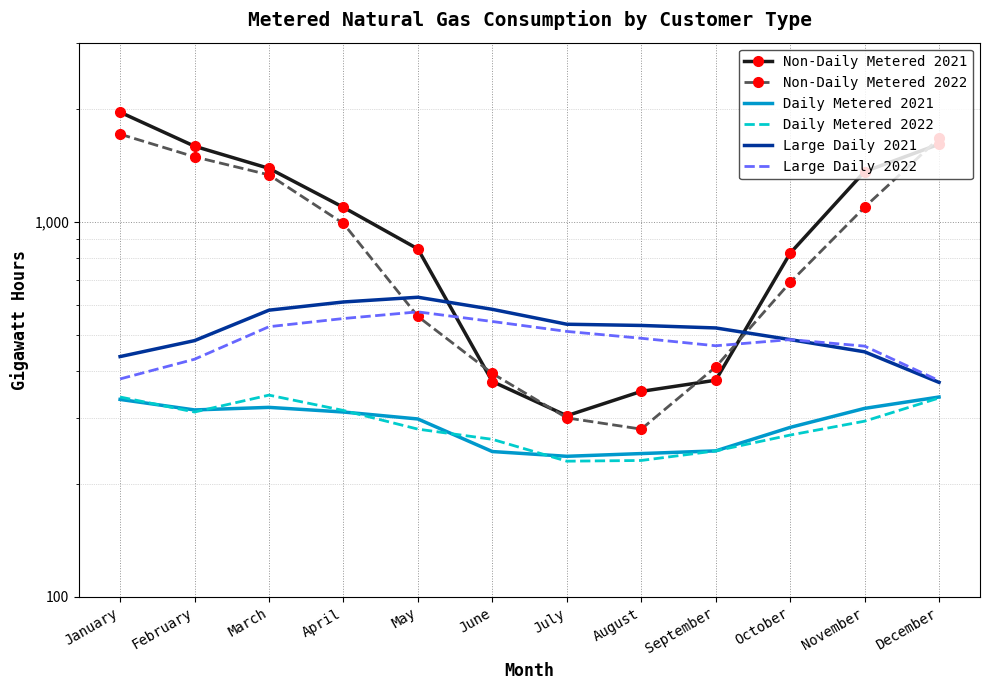

True or false: Daily Metered 2022 has a value of 270 at October.

True